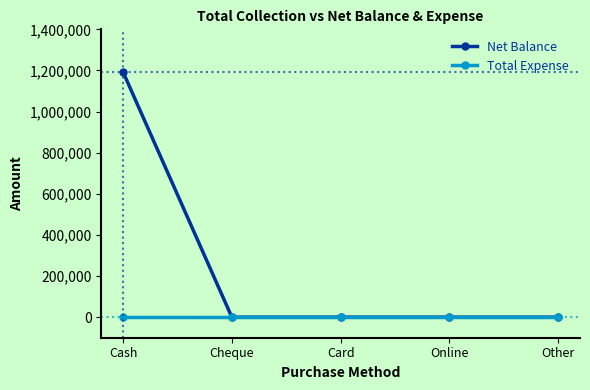

Which series has the largest range (max minus min)?

Net Balance